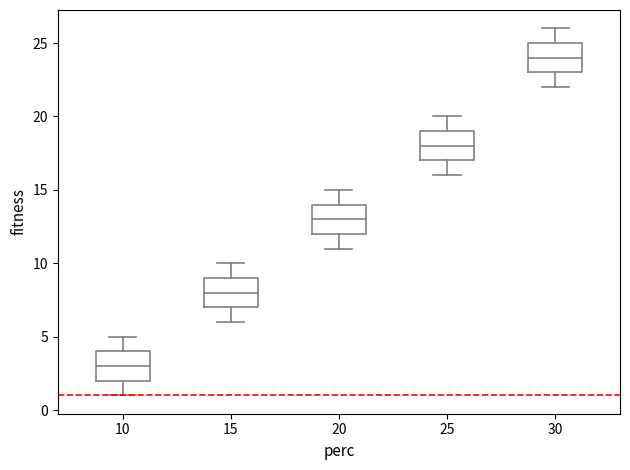

Which box's median line is the highest?

30